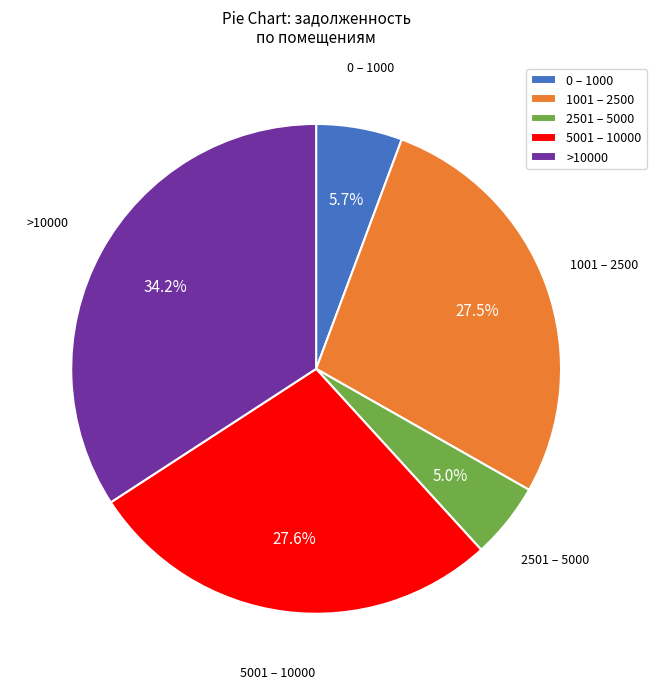

How many segments does this pie chart have?

5